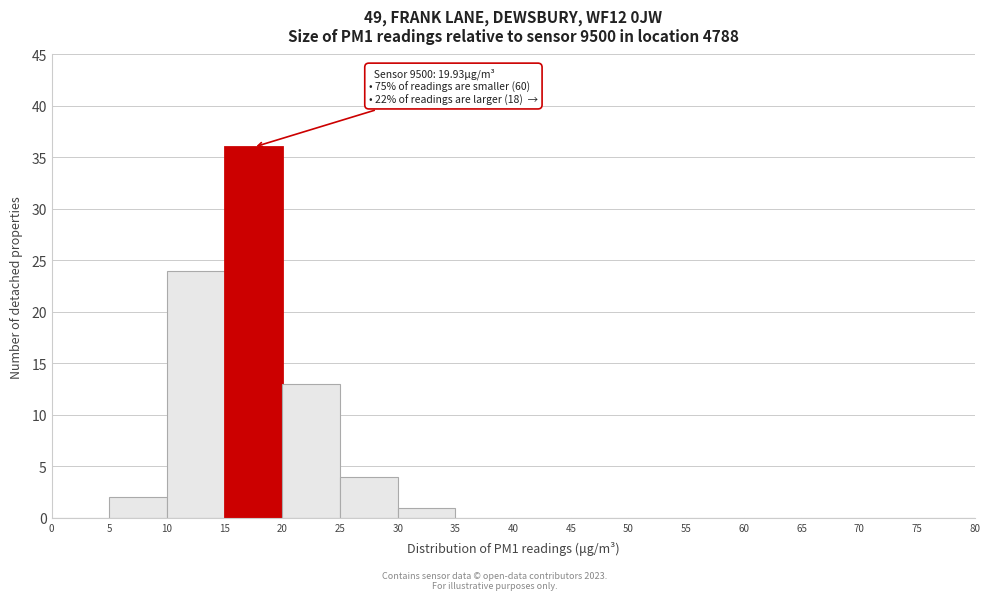

Over which range of the x-axis is the bar tallest?

15 to 20